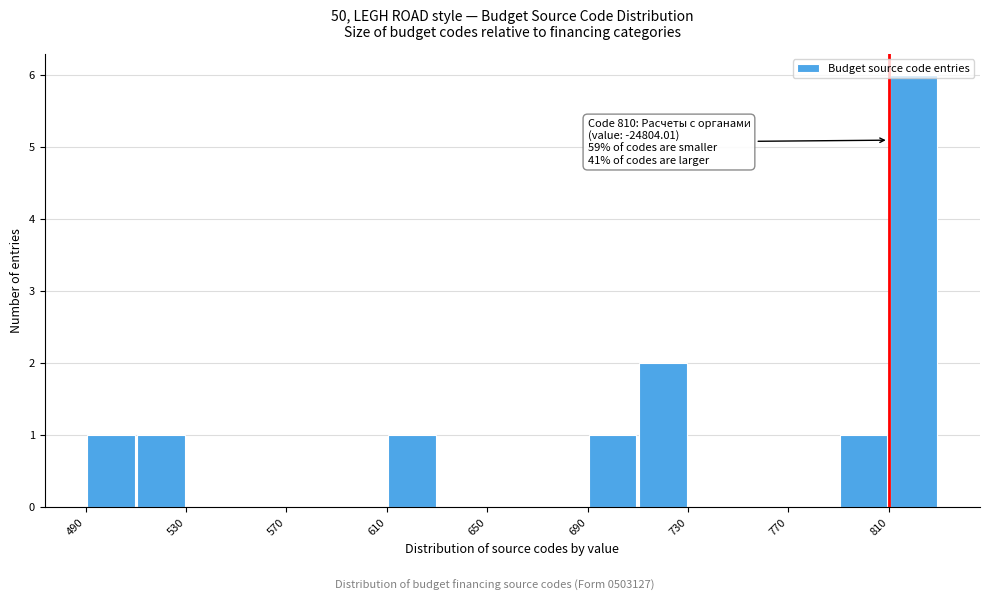

Which range on the x-axis has the tallest bar?

810 to 830